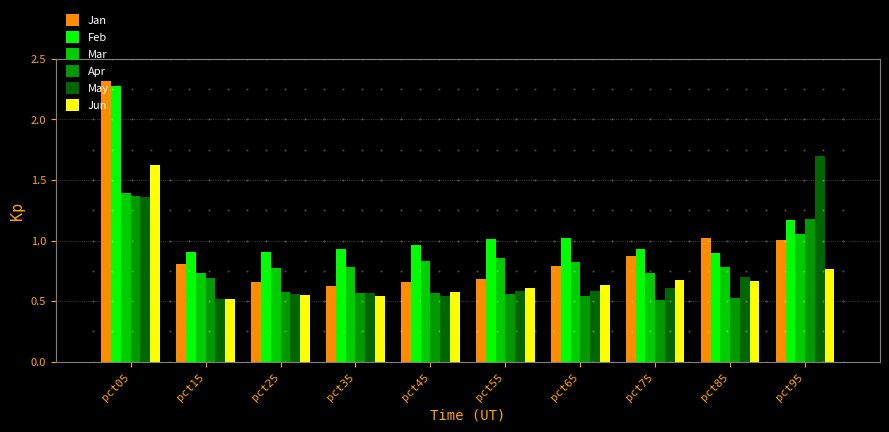

What are all the series names shown in the legend?

Jan, Feb, Mar, Apr, May, Jun